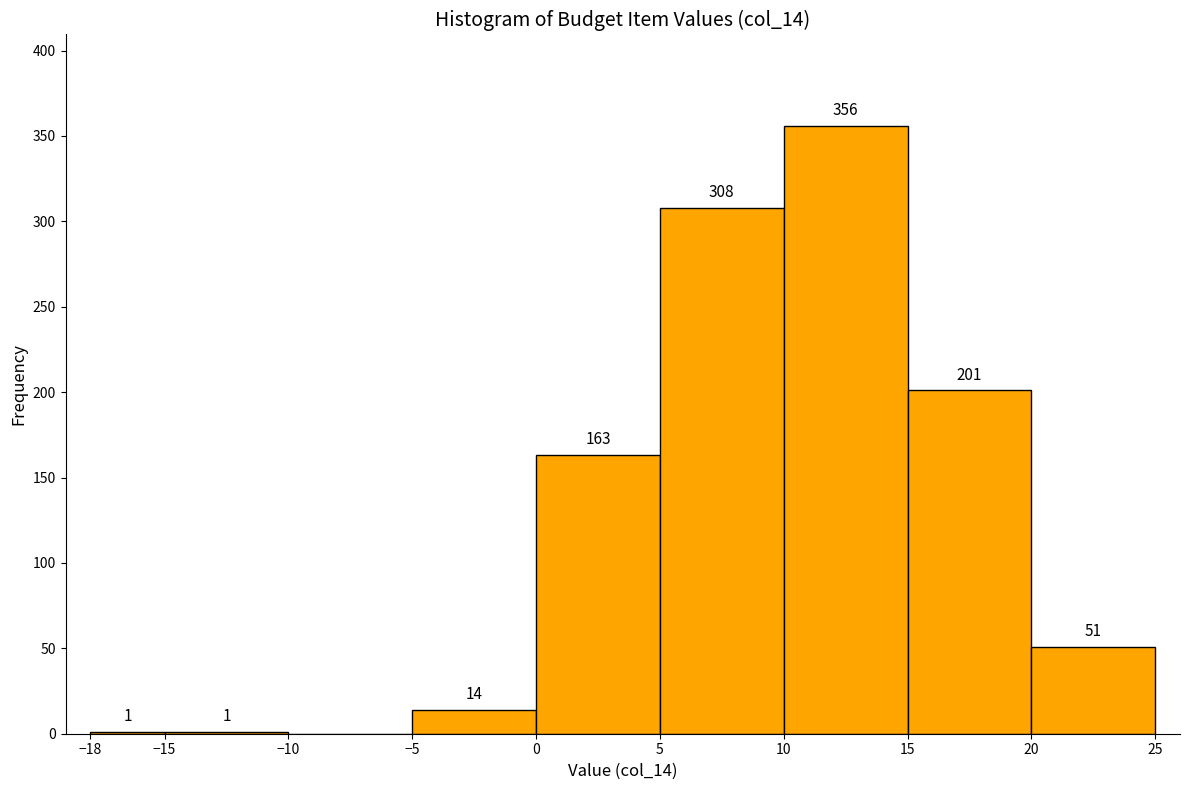

Which range on the x-axis has the tallest bar?

10 to 15